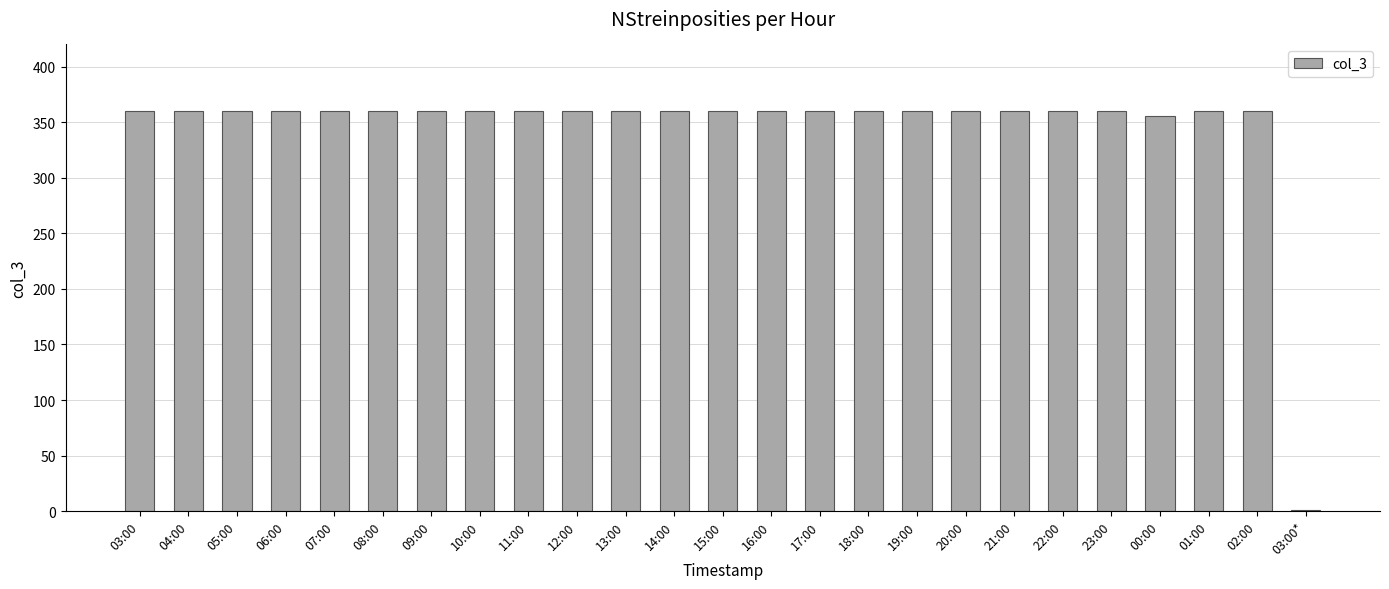

The chart shows a value of 360 at 14:00. True or false?

True